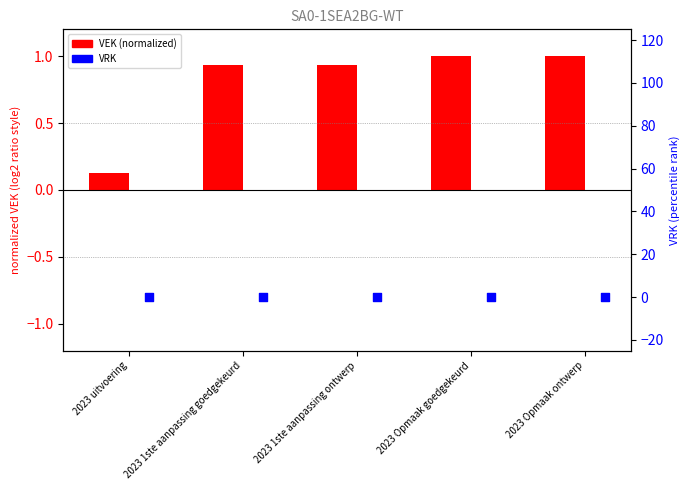

At how many categories does at least one series exceed 0?

5